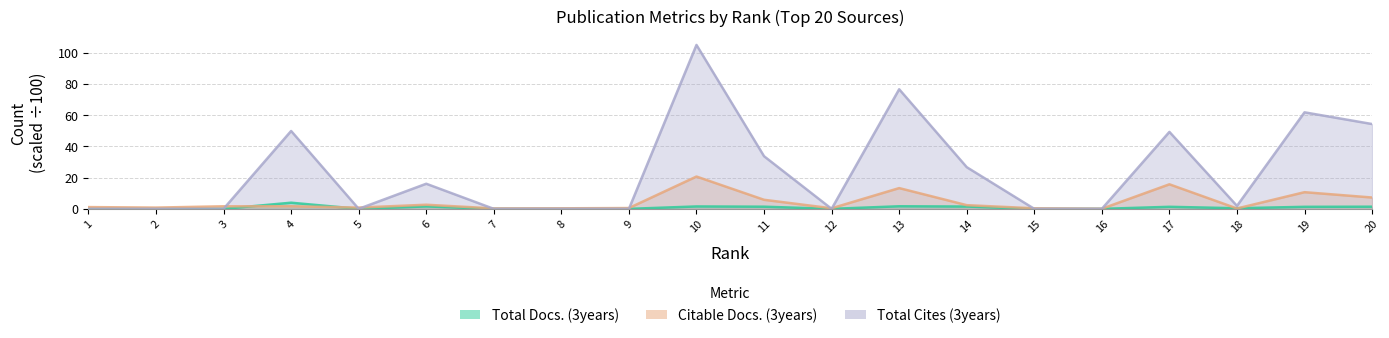

How many data points in Citable Docs. (3years) are above 1?

11